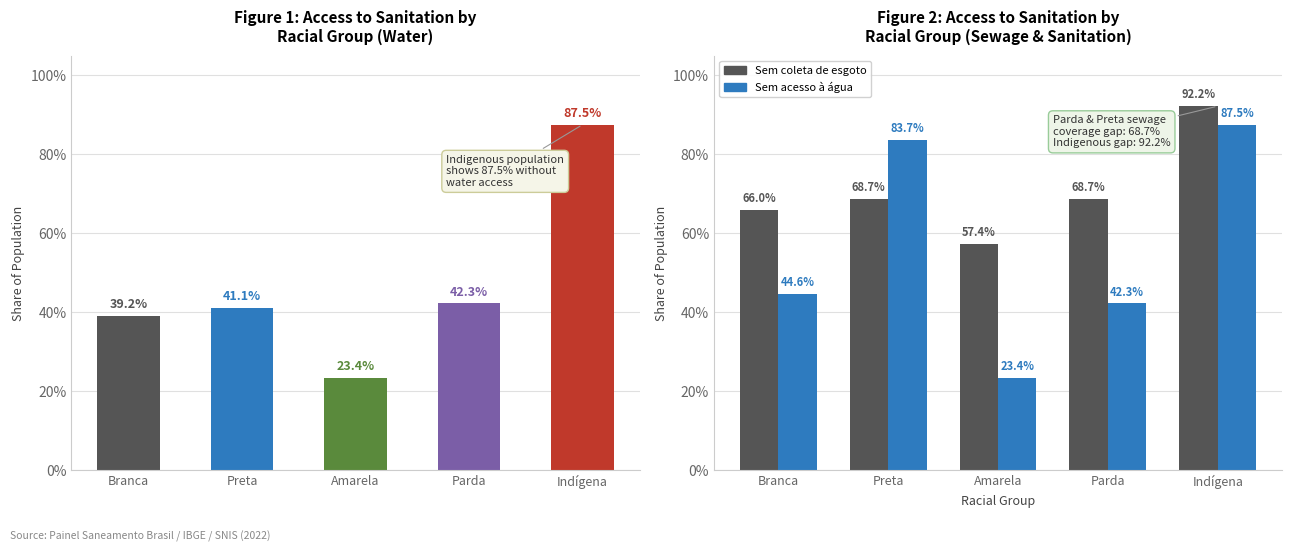

What is the approximate value of Sem acesso à água at Branca?

0.4